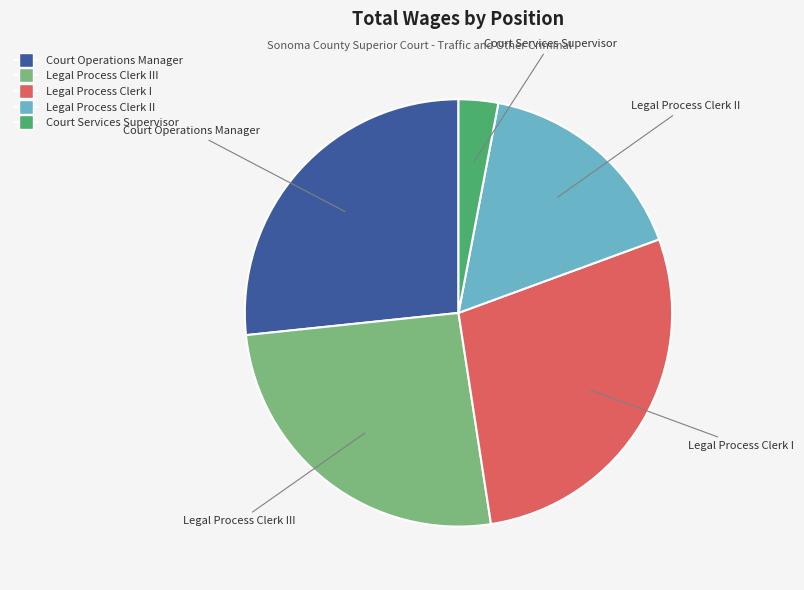

Does any single category account for the majority?

No